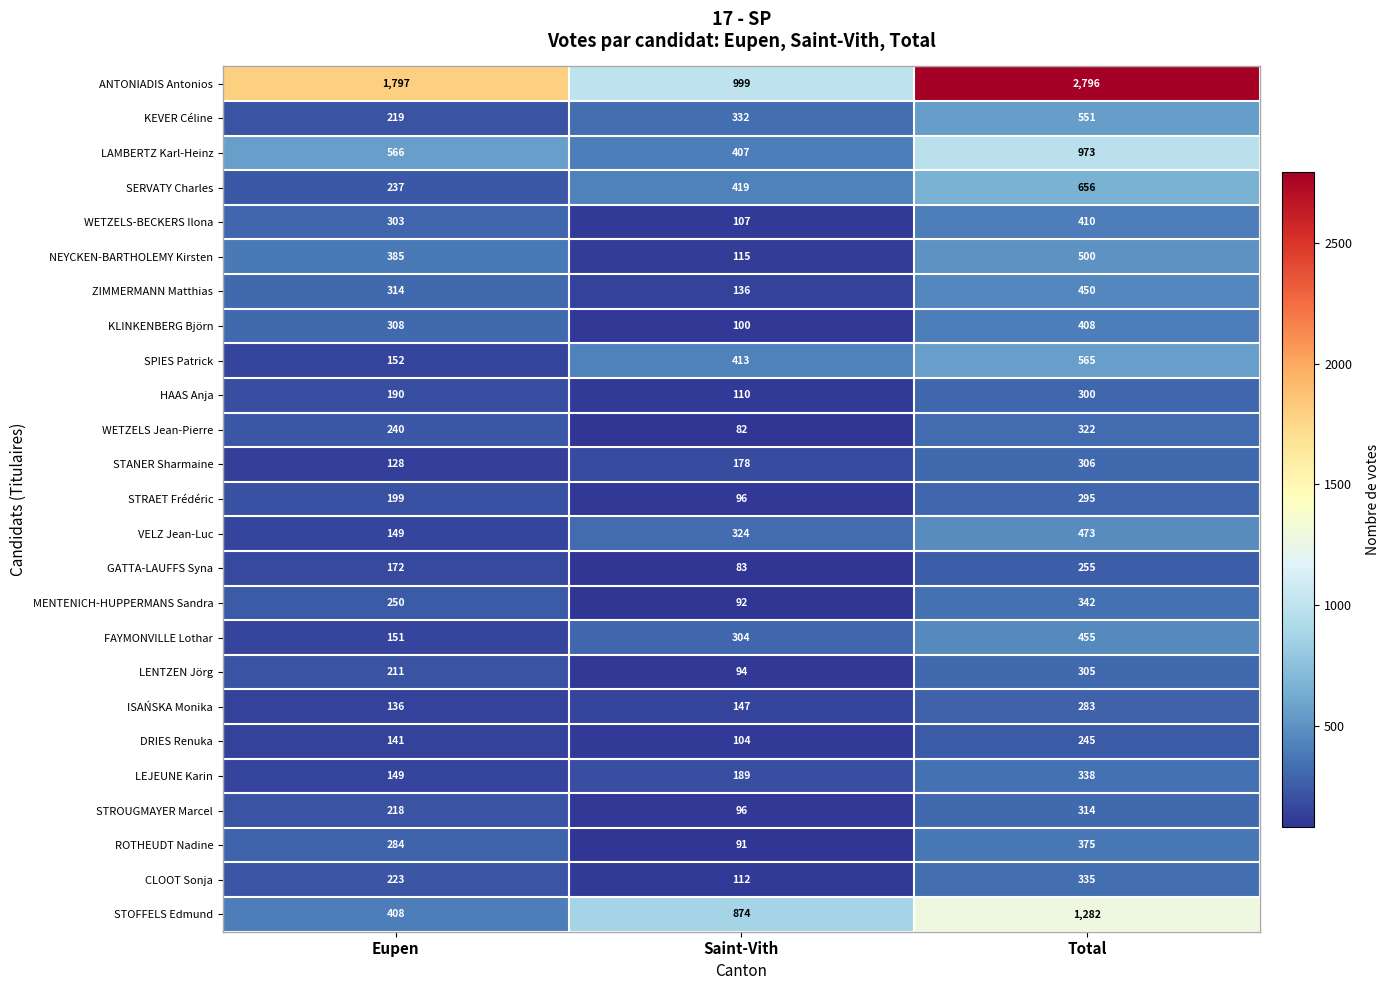

What is the spread (max minus min) of values at Total?

2551